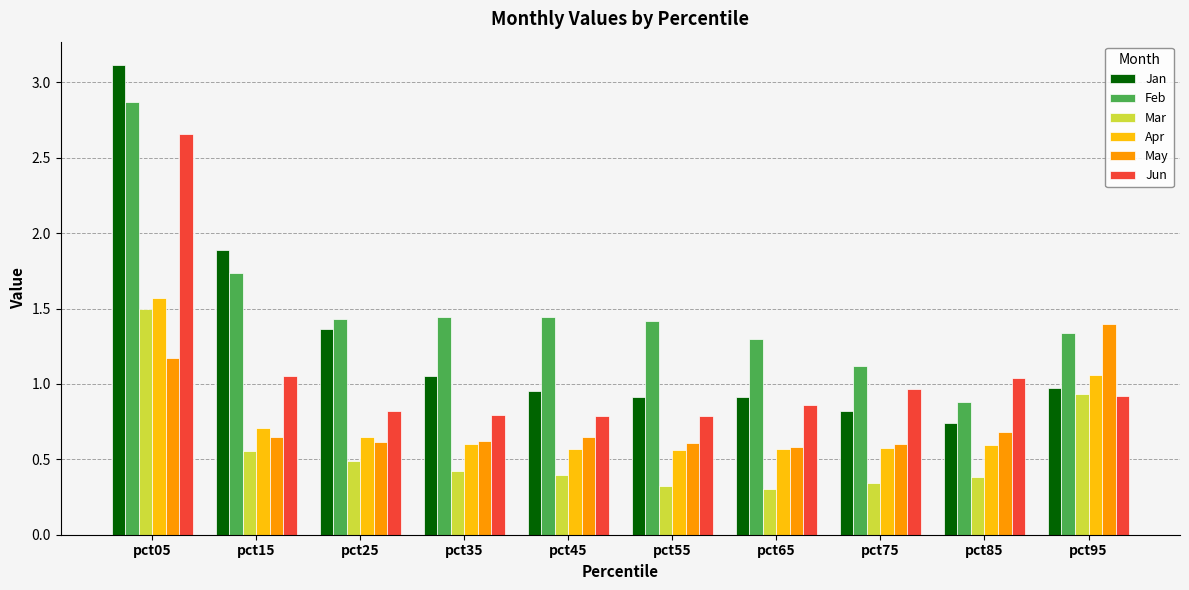

Which series changed the most between pct75 and pct95?

May